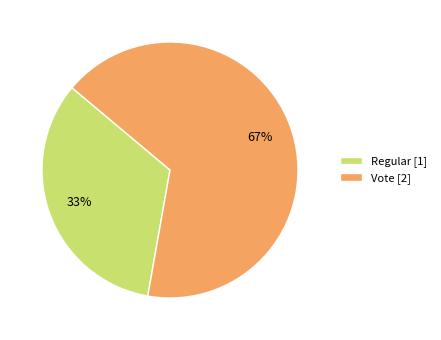

What percentage is the Vote slice, to the nearest percent?

67%